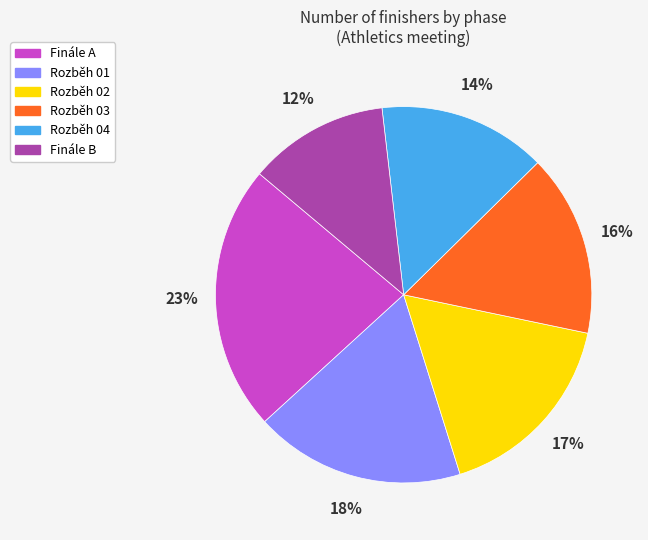

Is the sum of Rozběh 04 and Rozběh 03 greater than half?

No